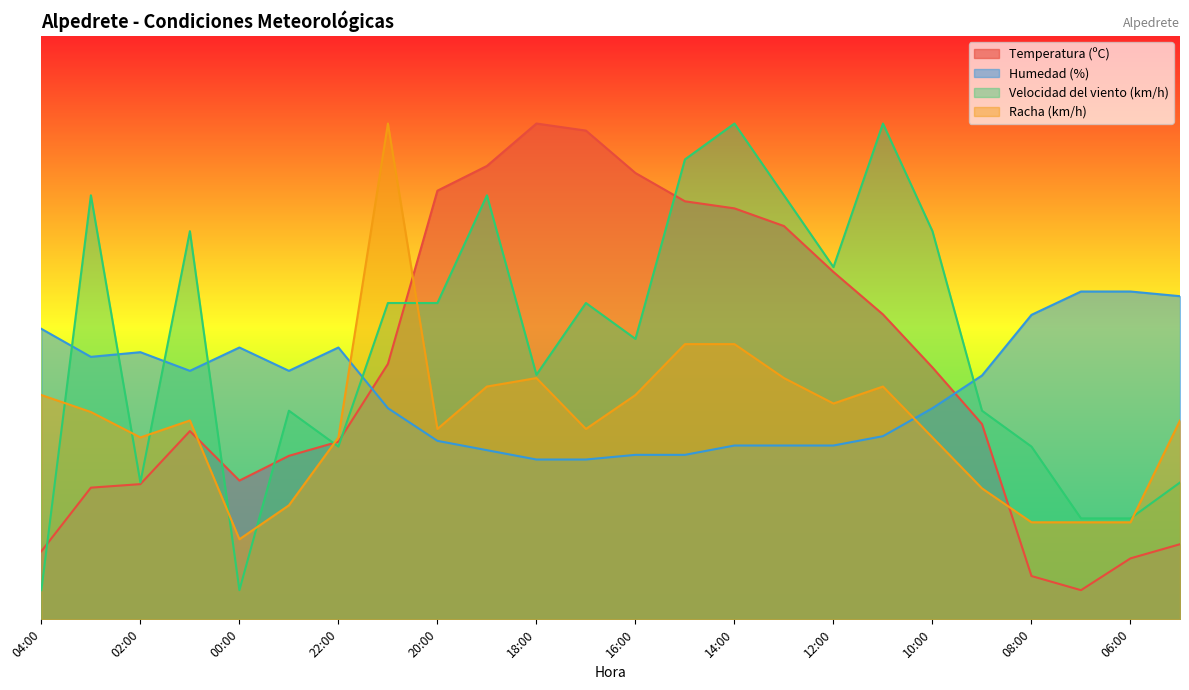

Count the number of categories in the chart.

24